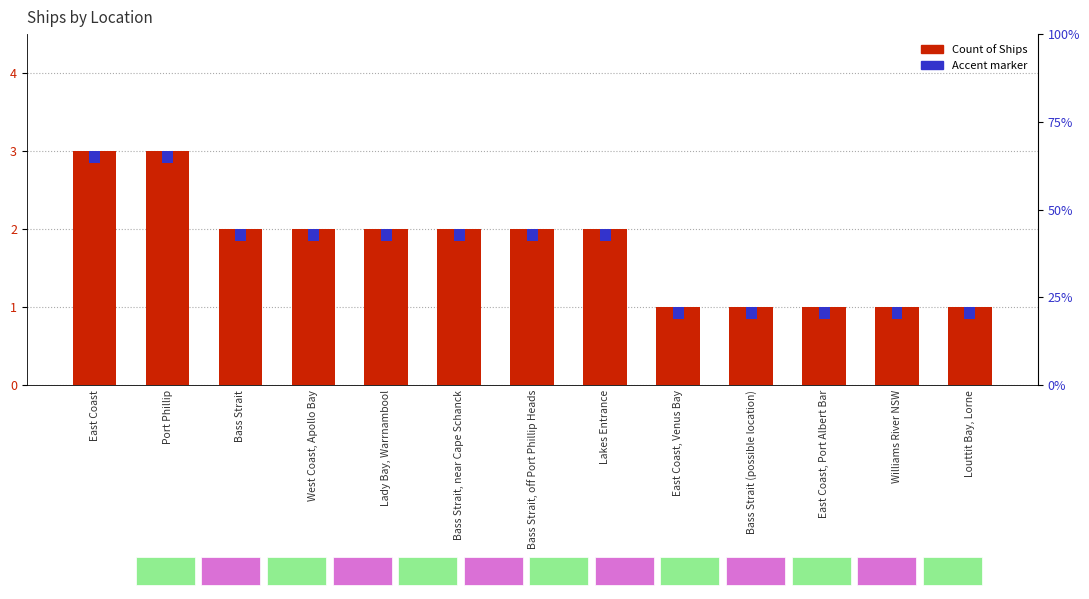

What is the label of the 4th bar from the left?

West Coast, Apollo Bay